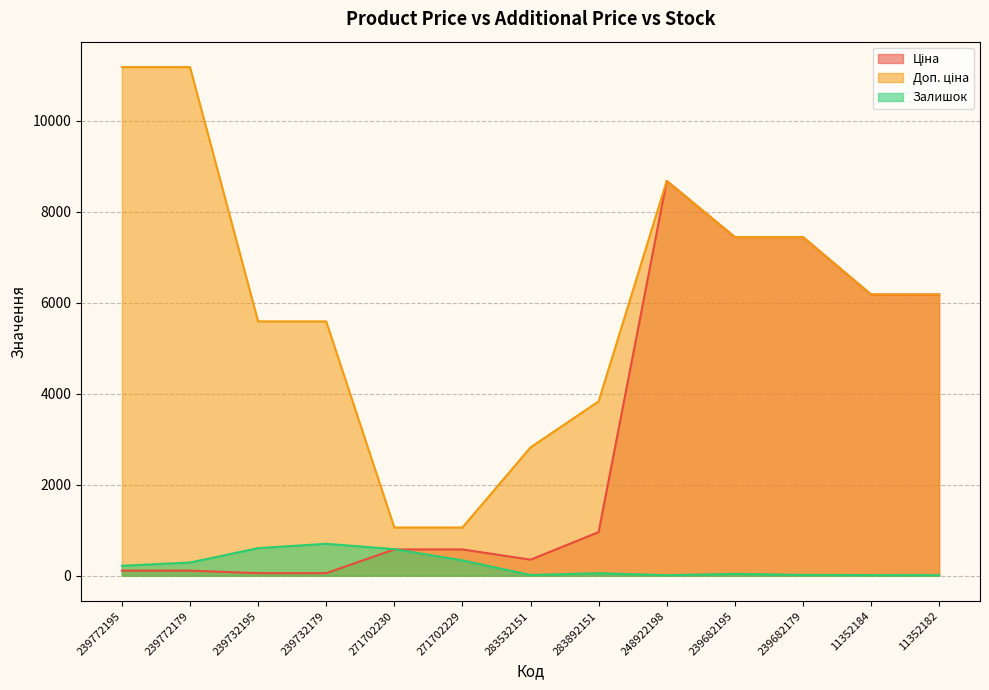

How many interior local peaks does the Доп. ціна series have?

1